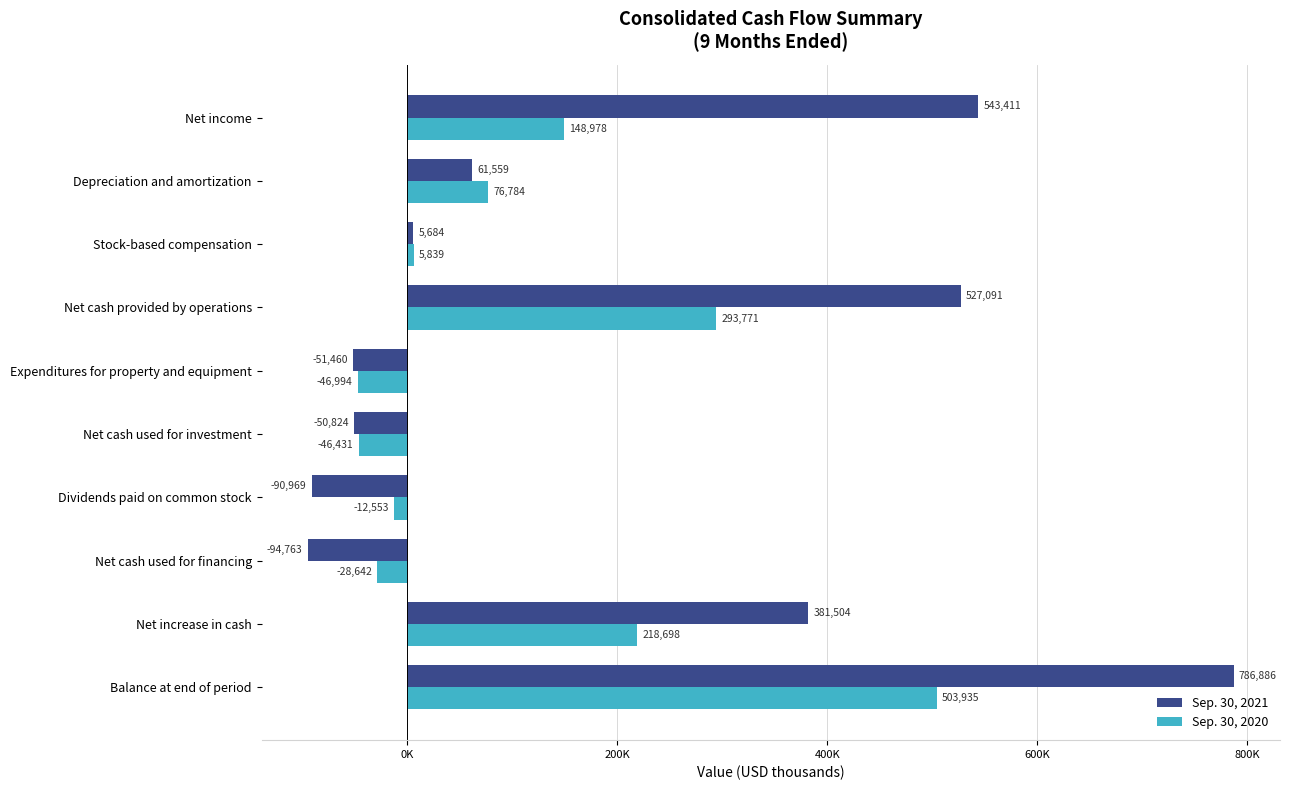

What is the greatest value displayed?

786886